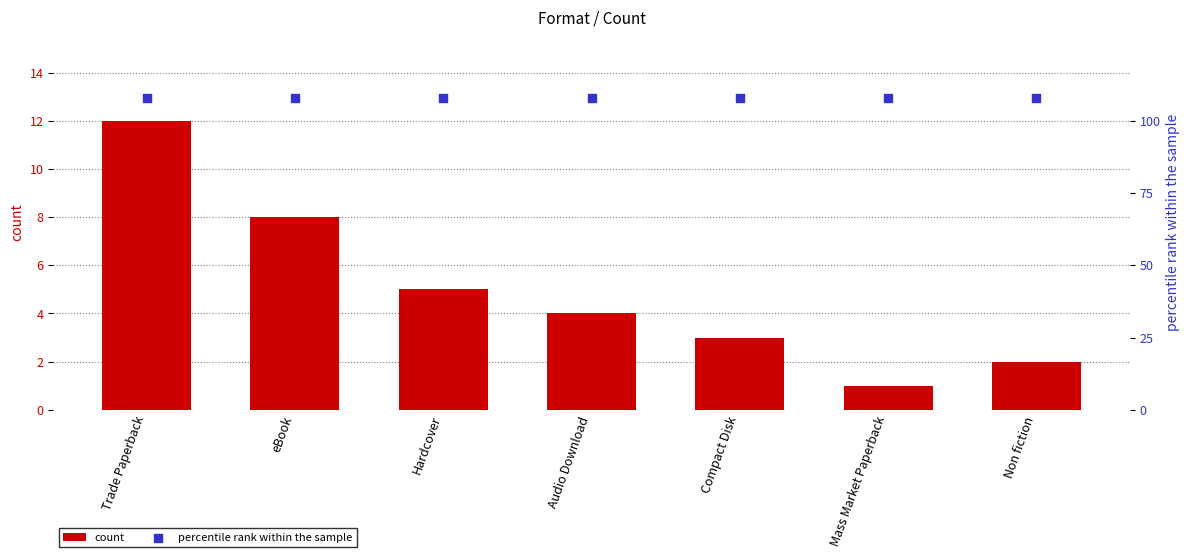

Which series contains the lowest Y value?

count